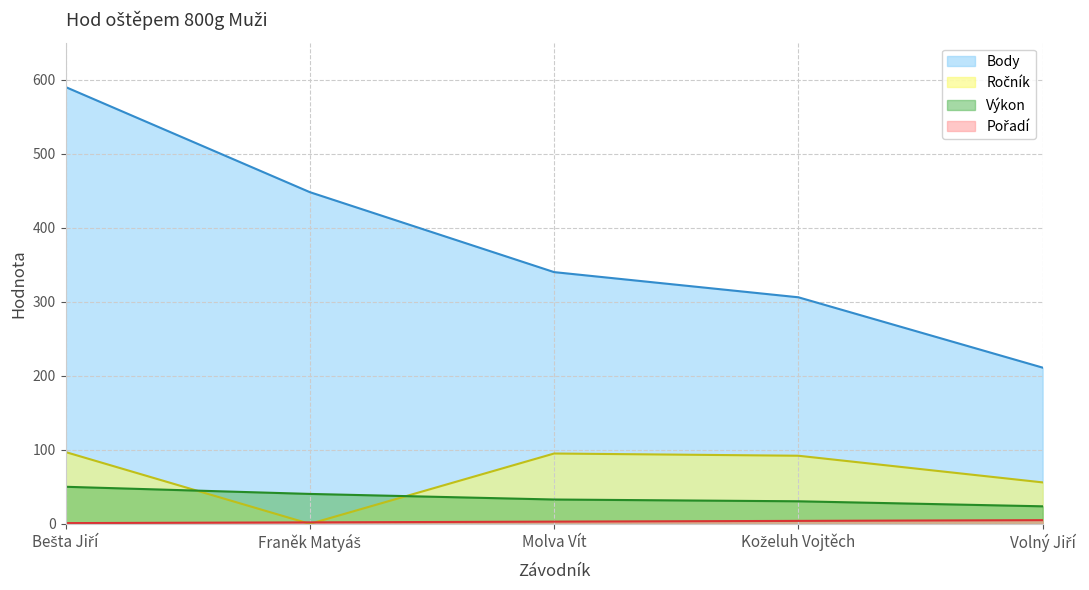

At which label is Body (line) closest to 400?

Franěk Matyáš